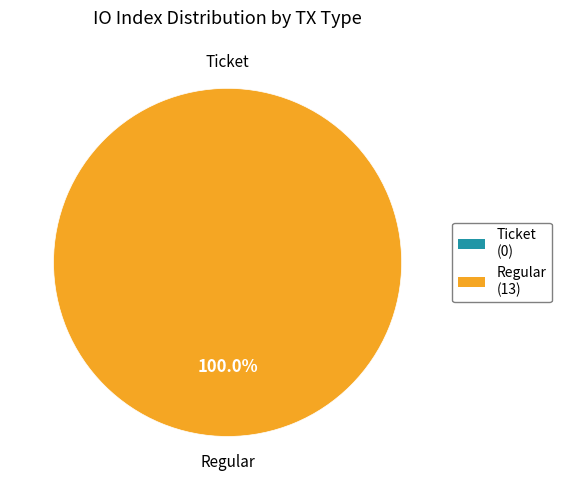

Is the sum of Regular and Ticket greater than half?

Yes